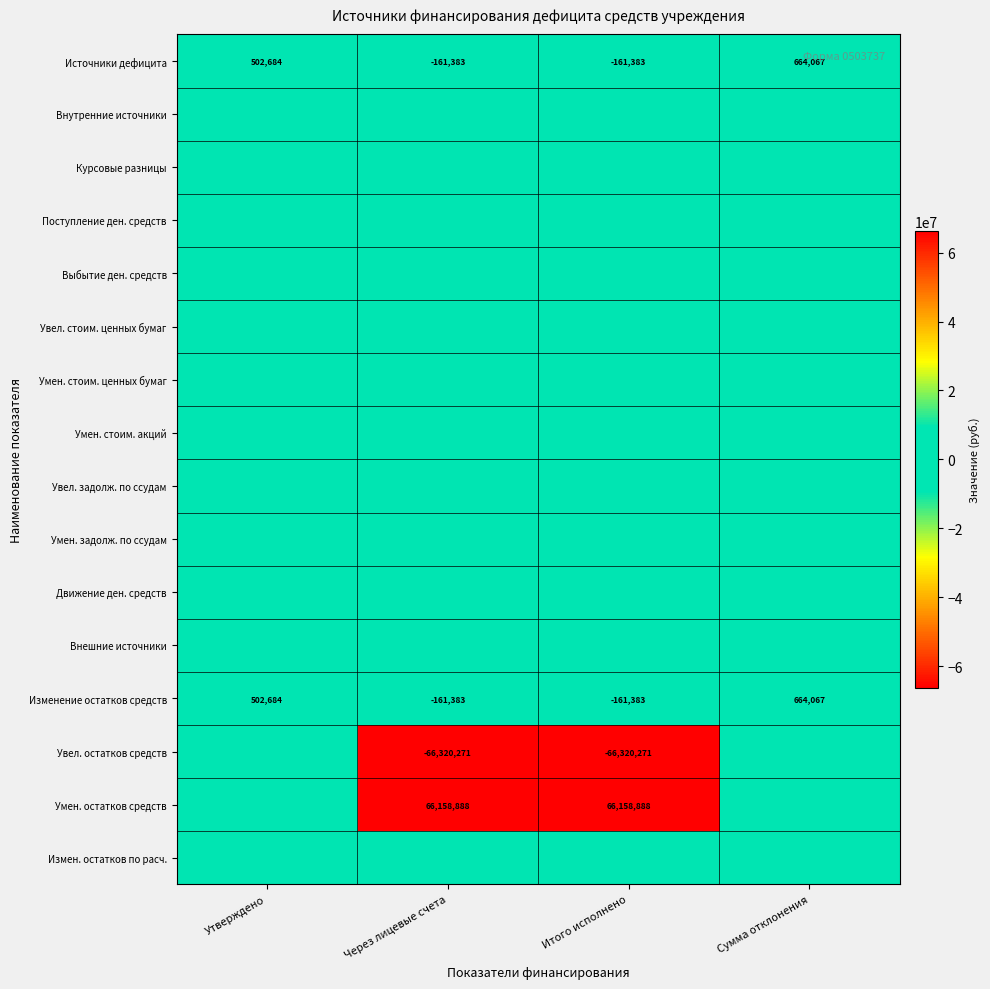

Is it true that Увел. остатков средств equals -40874730 at Итого исполнено?

False